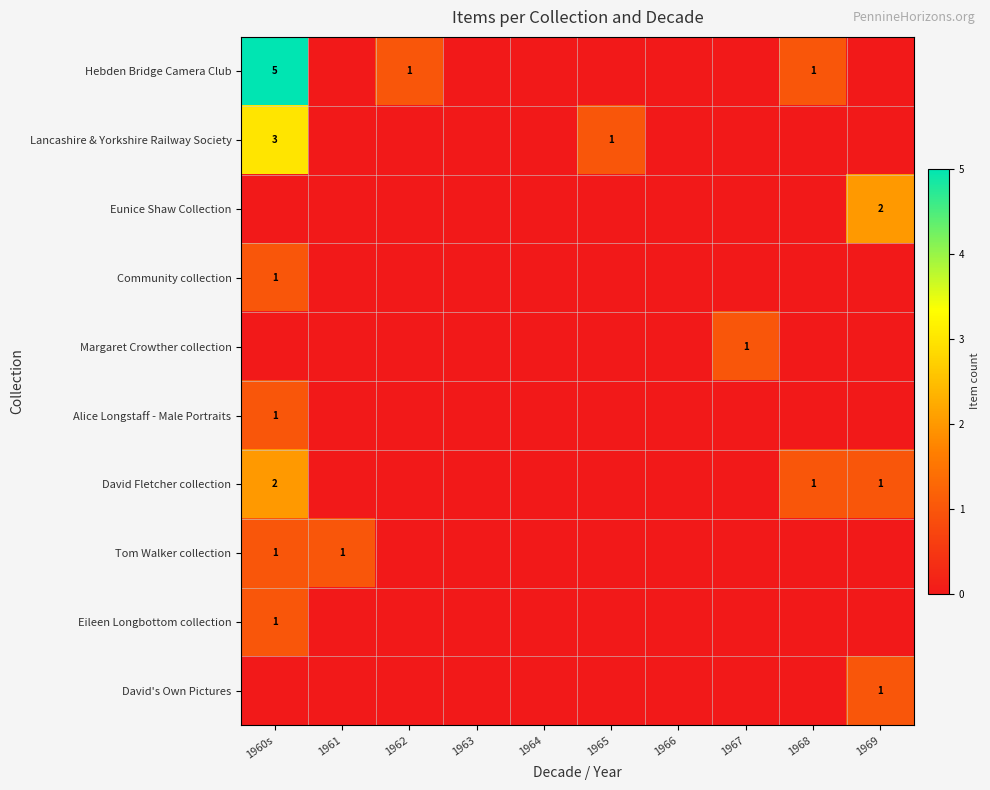

The Eileen Longbottom collection series shows 0 at 1965. True or false?

True